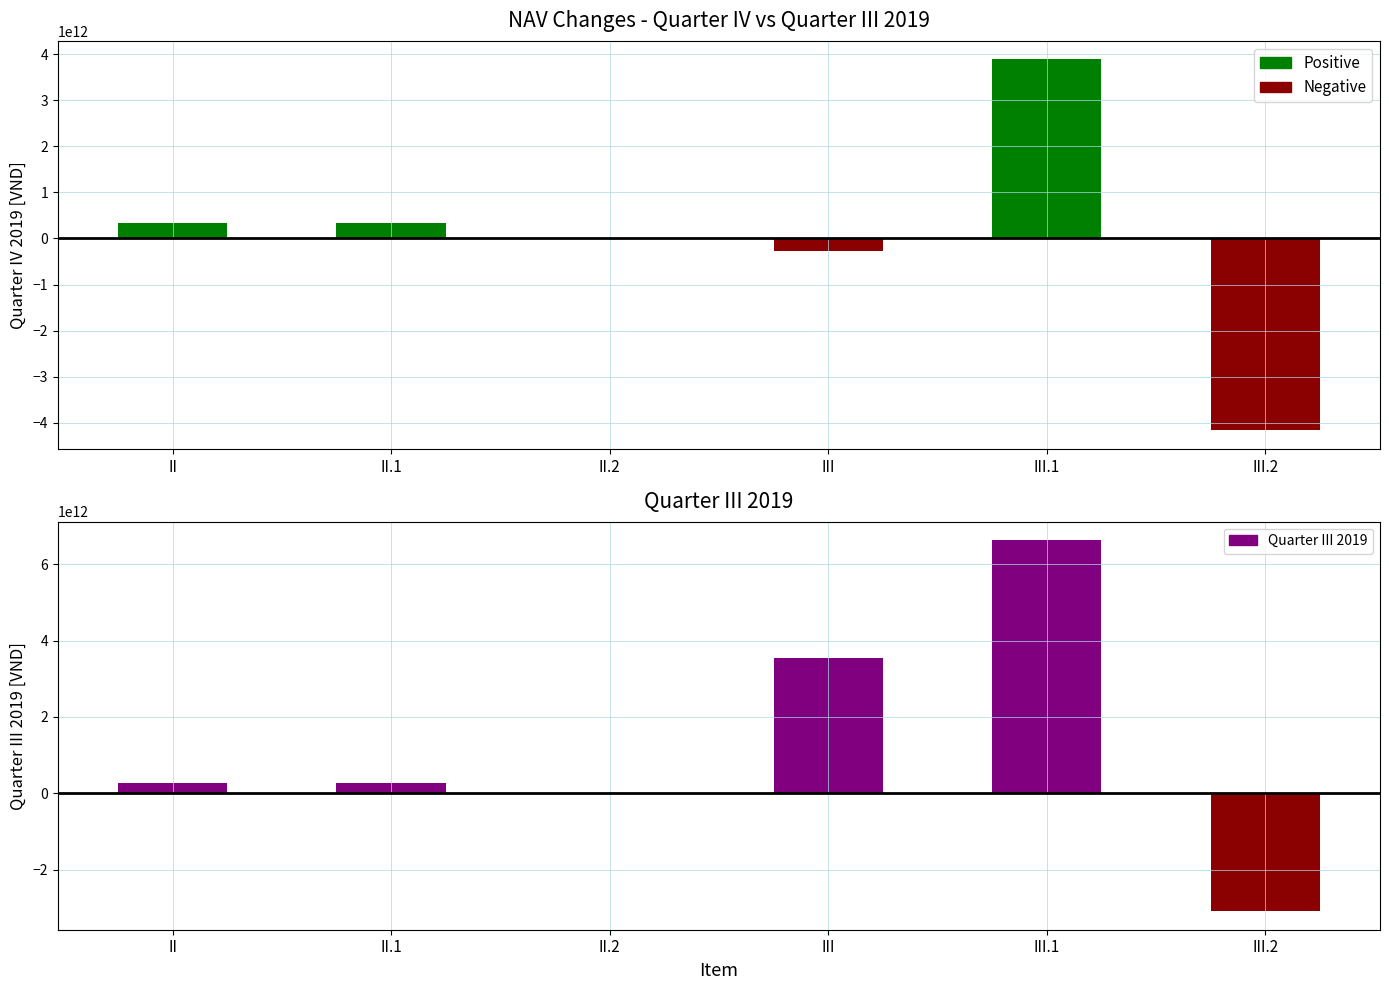

Which has a higher value, II or II.1?

II